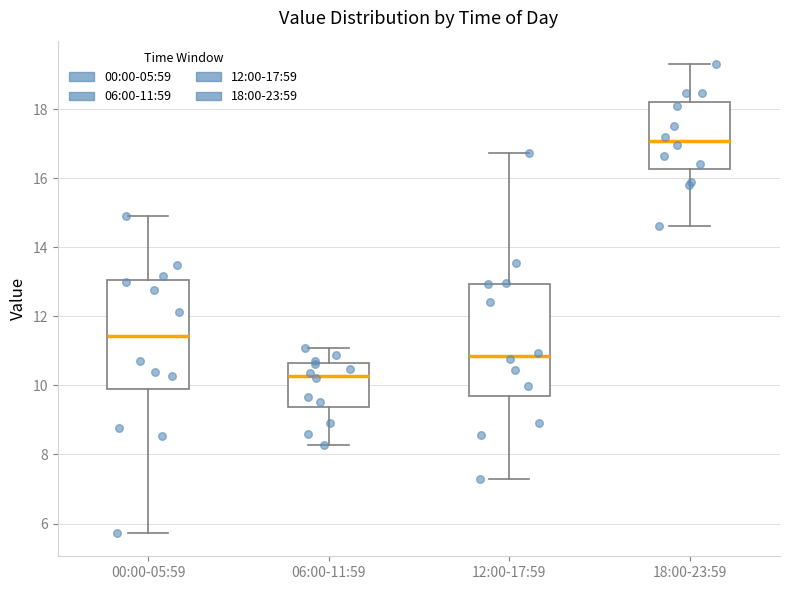

Which box has the lowest median line?

06:00-11:59